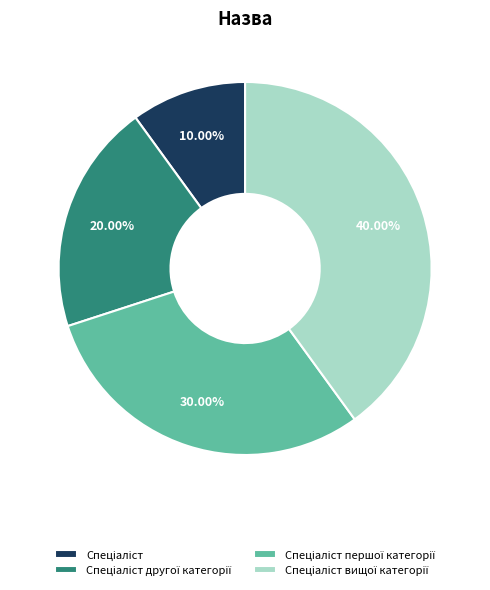

Is there any slice that represents more than half of the pie?

No